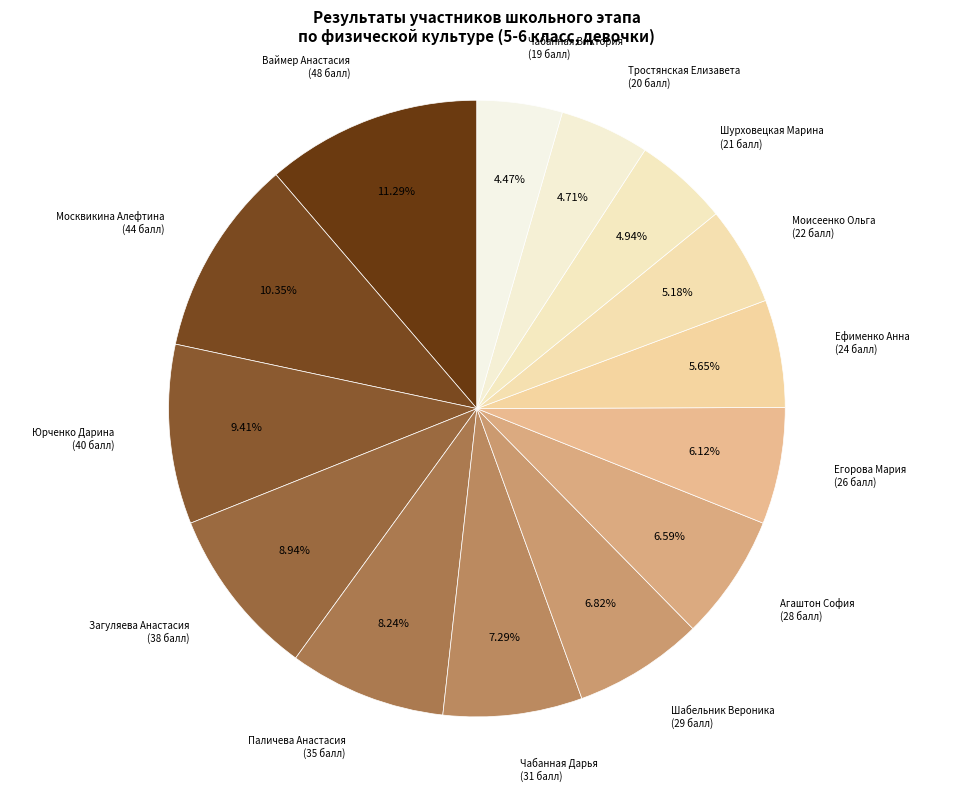

What is the largest slice in the pie chart?

Ваймер Анастасия